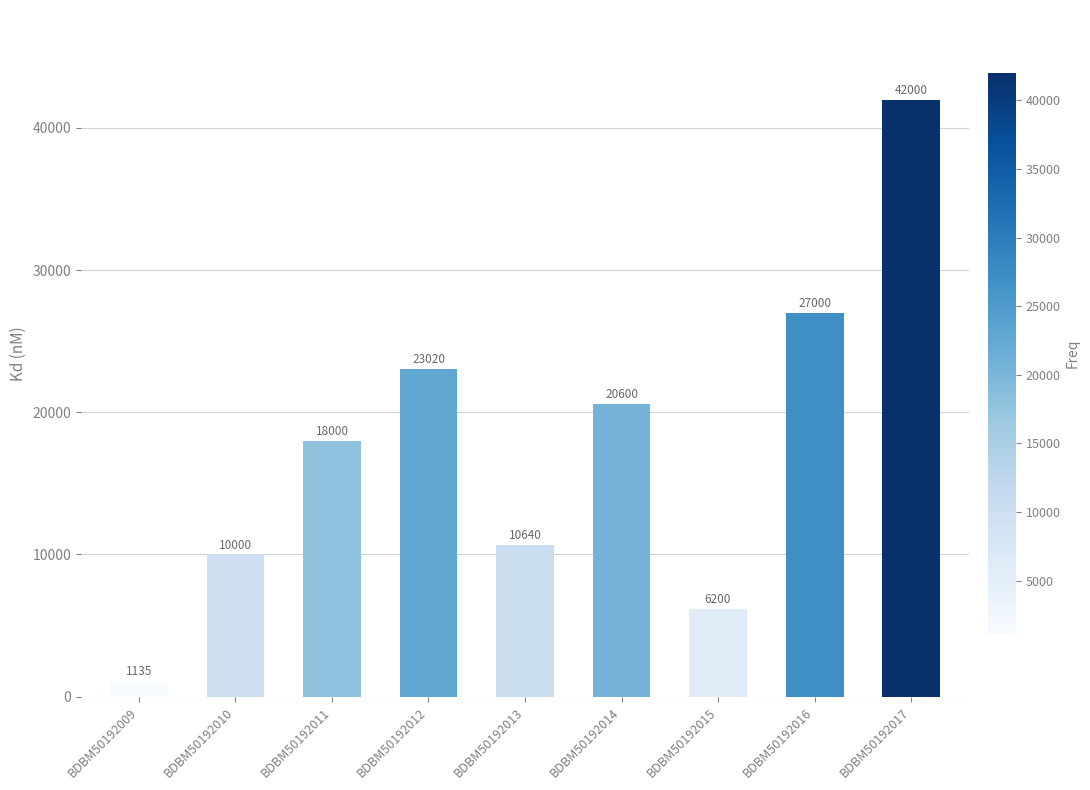

At which label is the value closest to 21567?

BDBM50192014